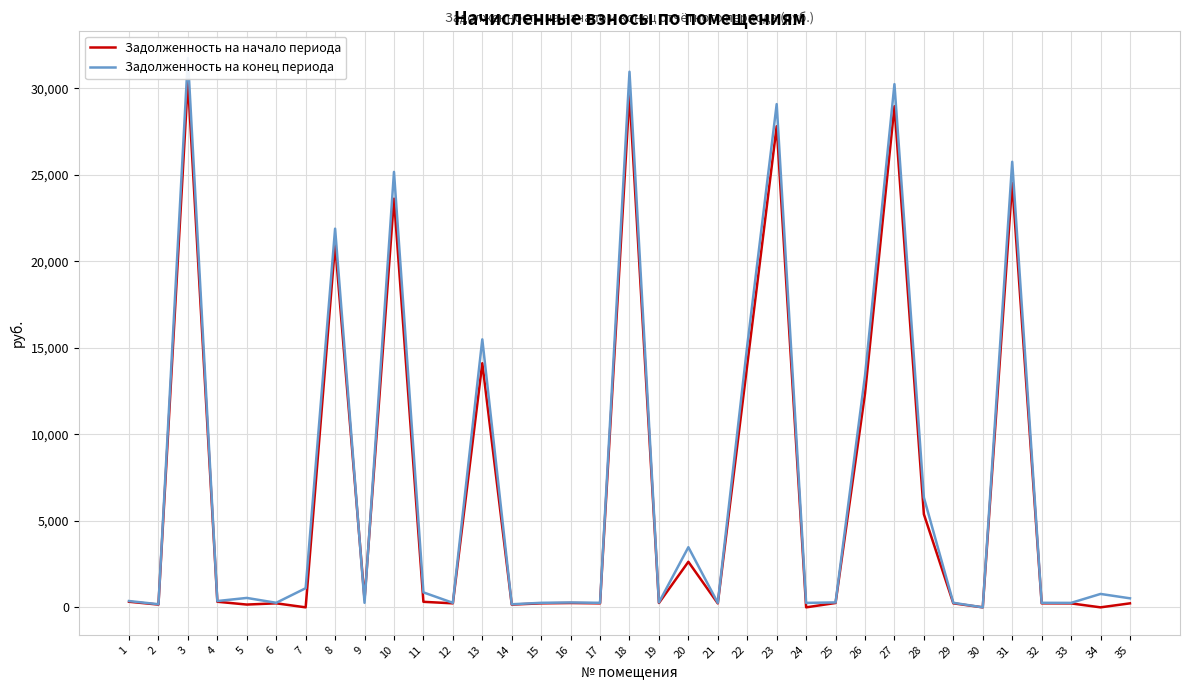

At which label does Задолженность на начало периода reach its peak?

3